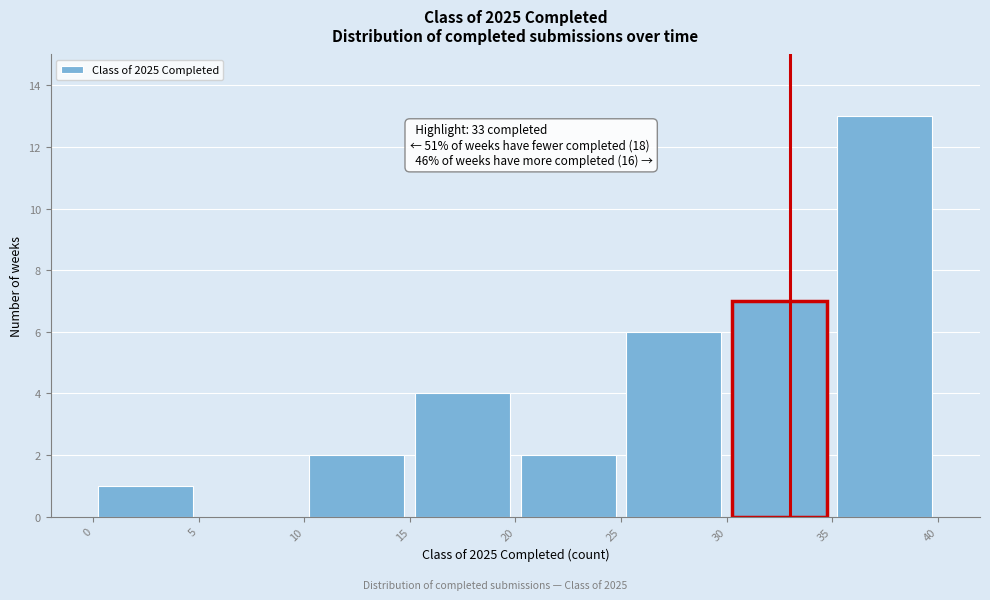

Which range on the x-axis has the tallest bar?

35 to 40